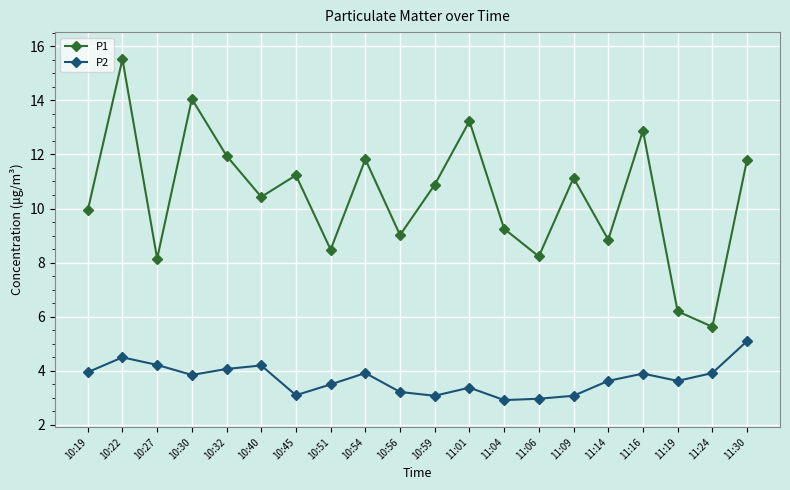

What is the average value of the P1 series?

10.4